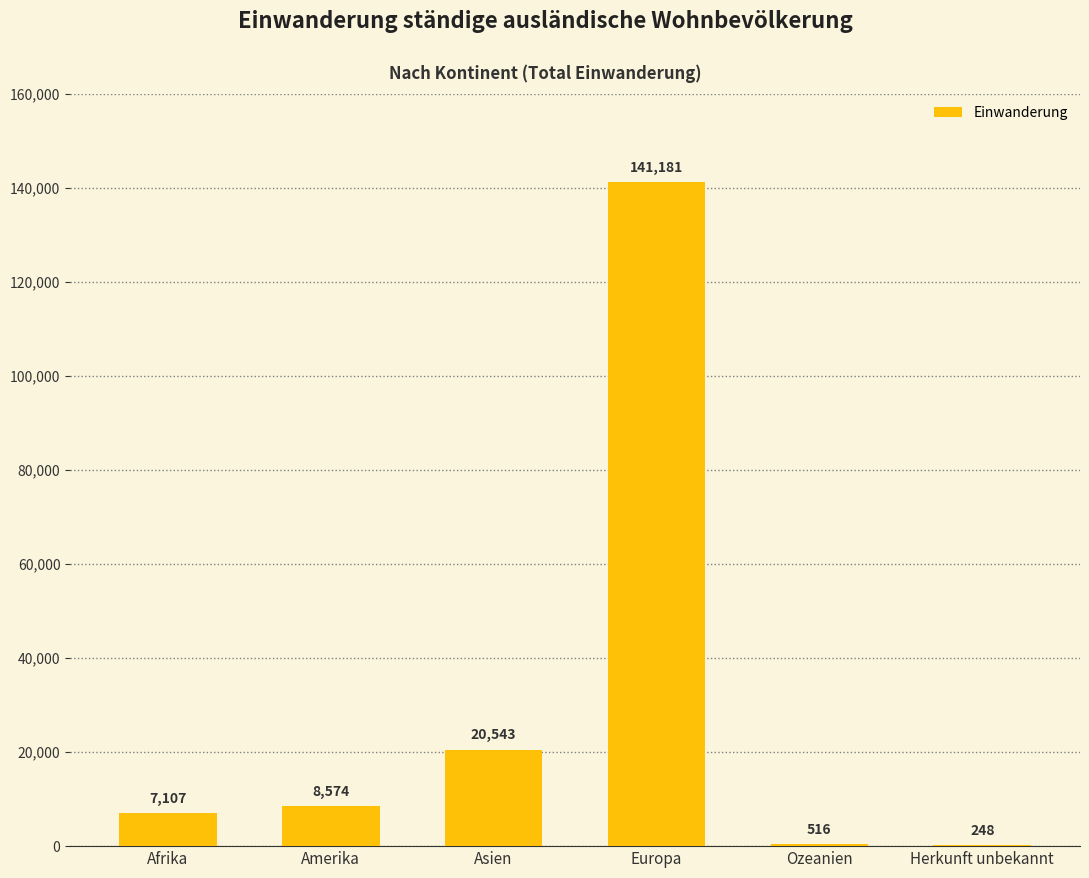

Which category has the highest value across all series?

Europa